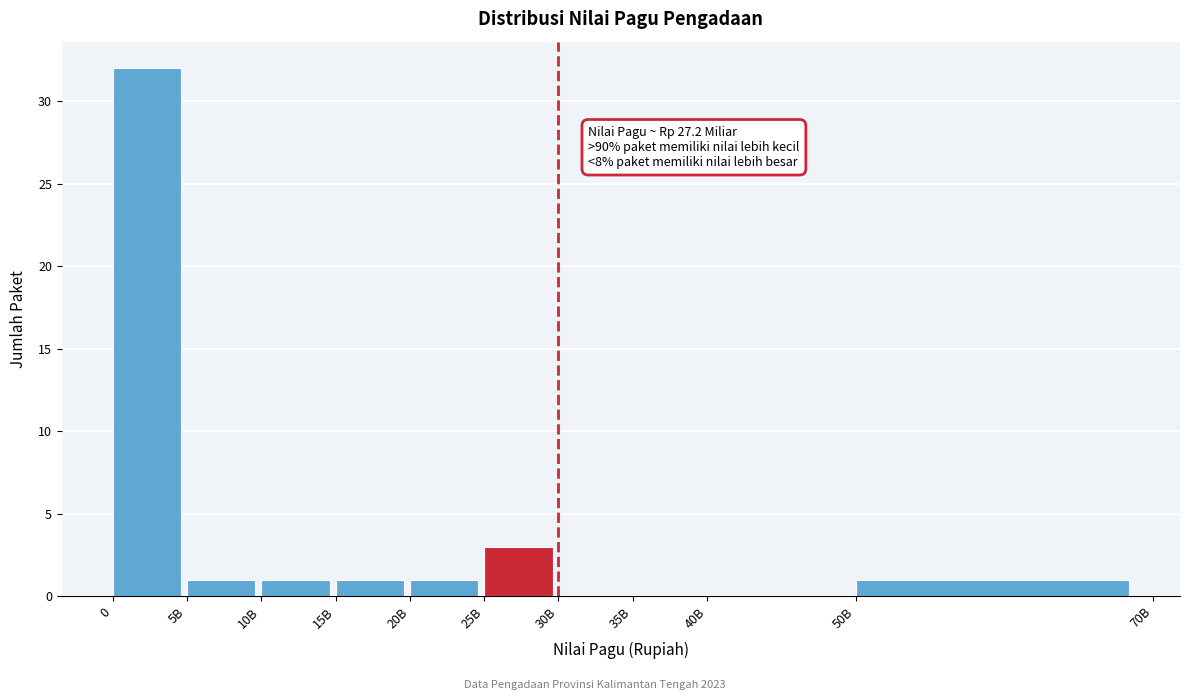

Reading left to right, transcribe all the data shown in this chart.

0=32	5B=1	10B=1	15B=1	20B=1	25B=3	30B=0	35B=0	40B=0	50B=1